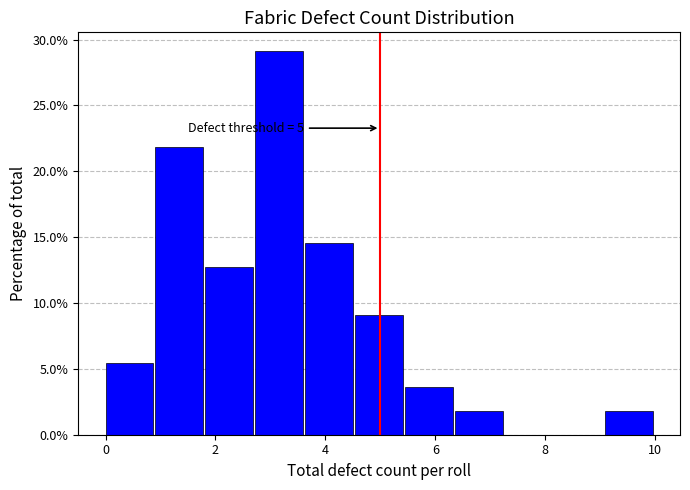

Over which range of the x-axis is the bar tallest?

2.8 to 3.6